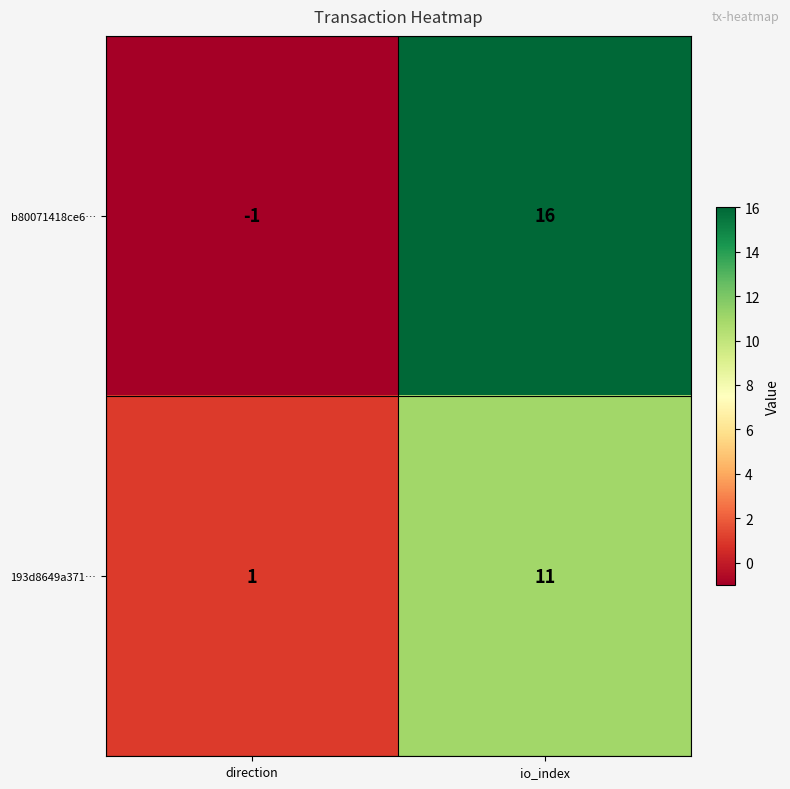

Which series has the largest total across all categories?

b80071418ce6…